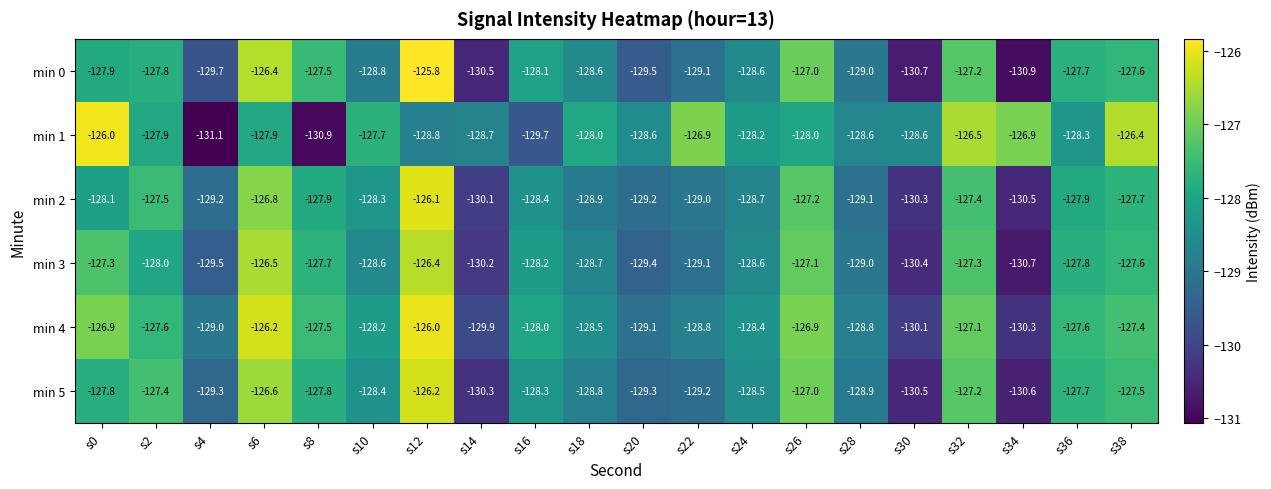

What is the difference between the highest and lowest values at s22?

2.3